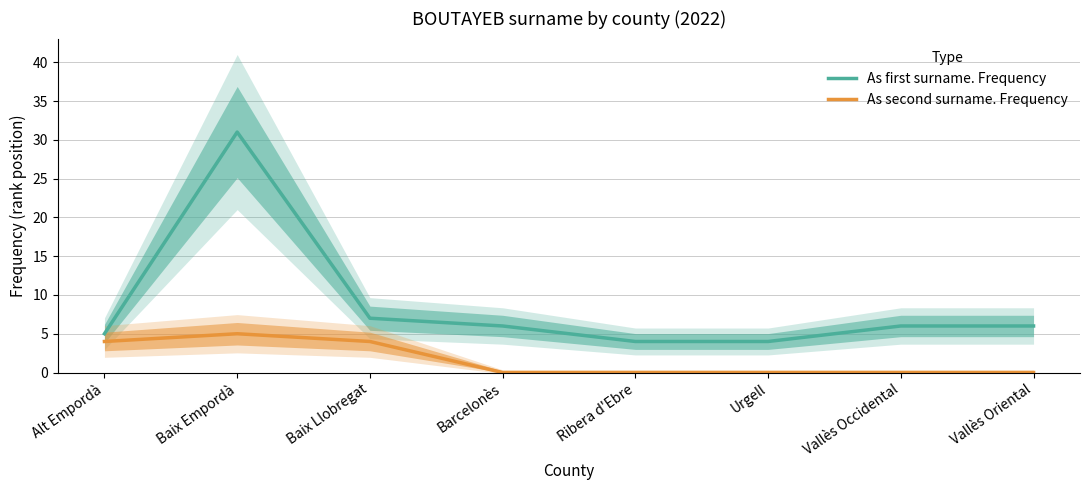

What is the label of the 5th point from the right?

Barcelonès